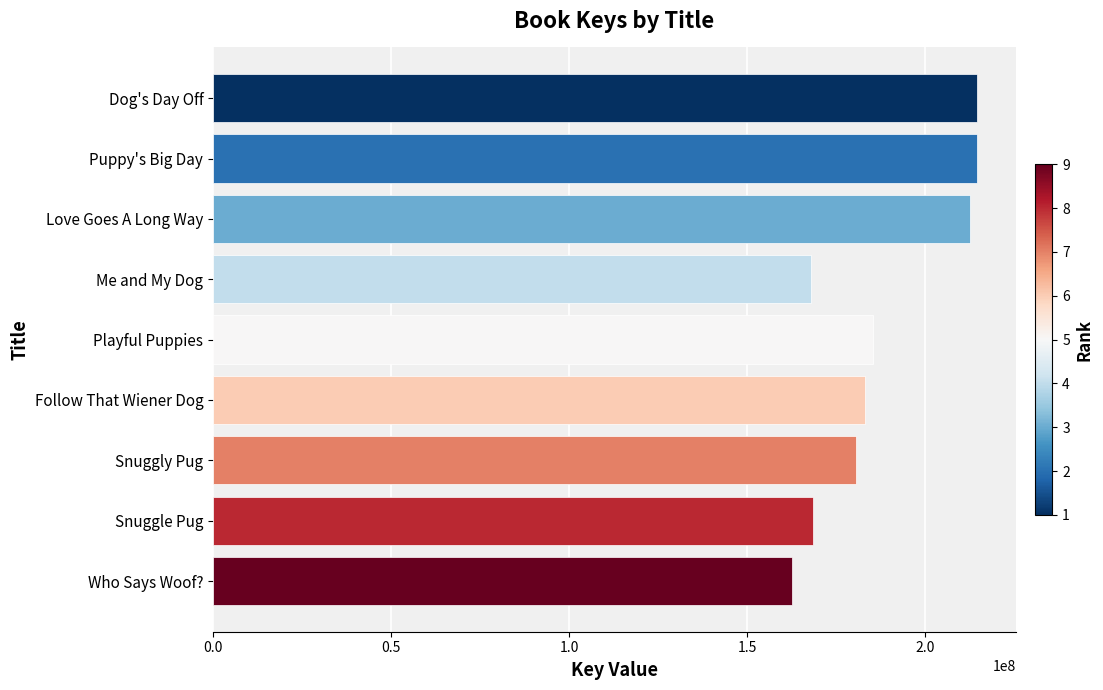

Is it true that the value at Dog's Day Off is 65957520?

False